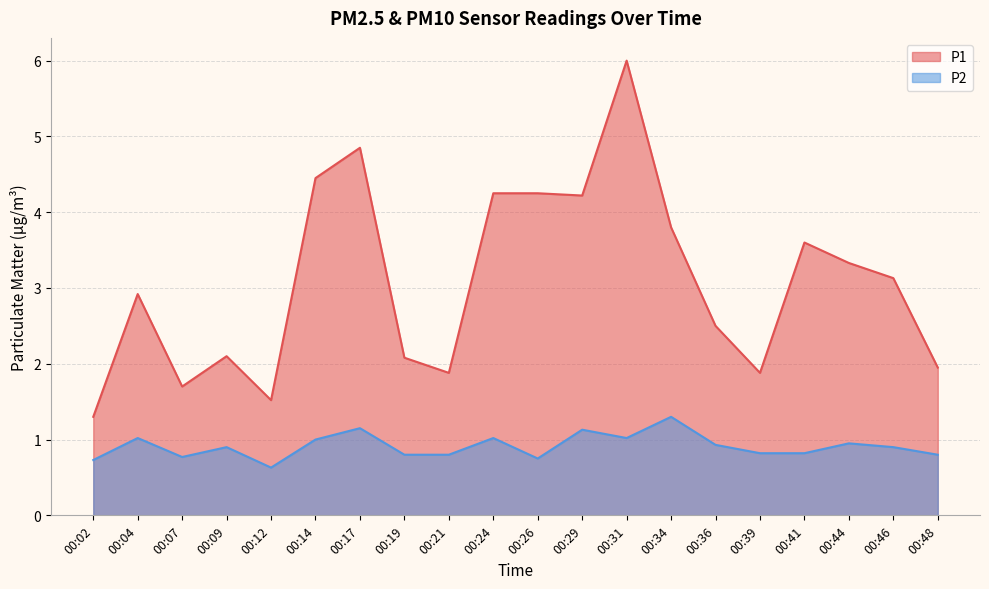

Is it true that P1 equals 2.5 at 00:36?

True